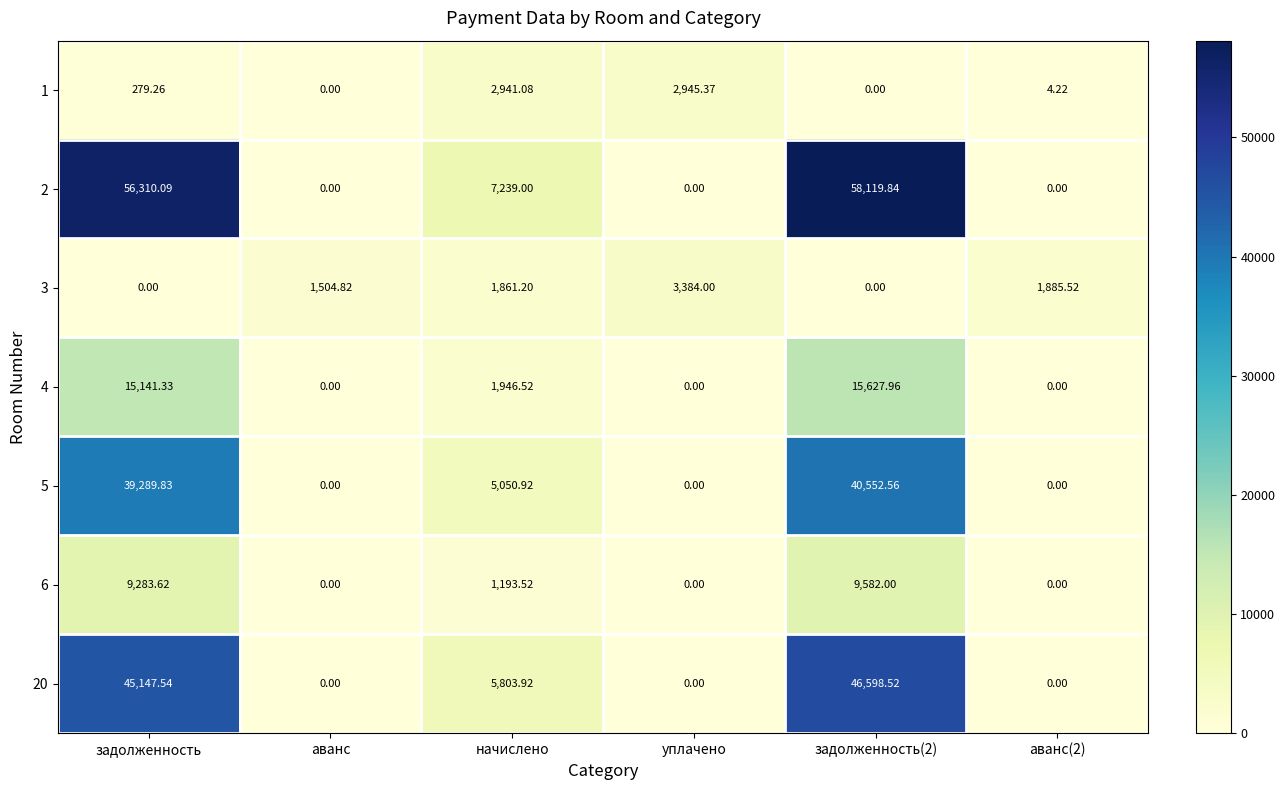

Which series changed the most between уплачено and задолженность(2)?

2